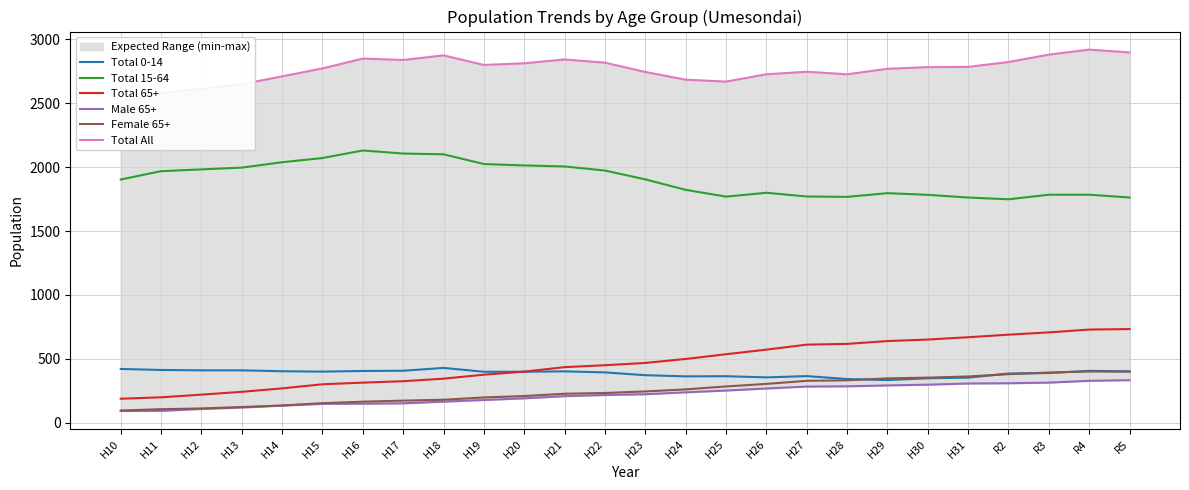

What are all the series names shown in the legend?

Total 0-14, Total 15-64, Total 65+, Male 65+, Female 65+, Total All